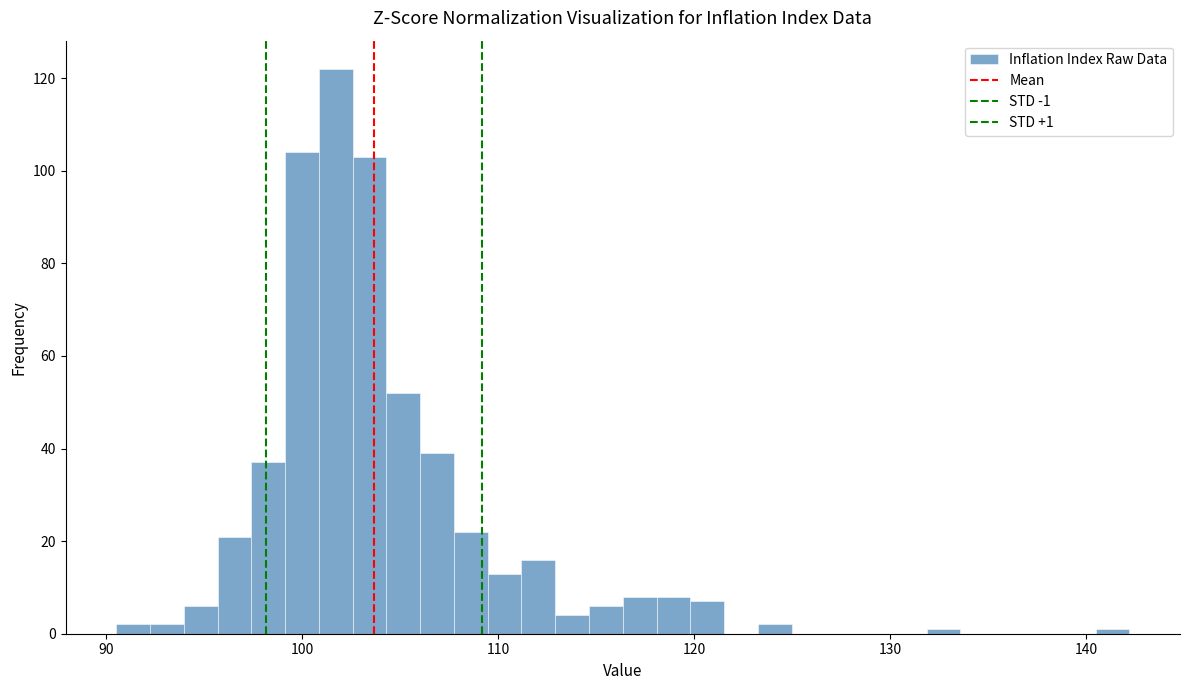

Read against the x-axis, roughly where is the centre of the tallest bar?

102